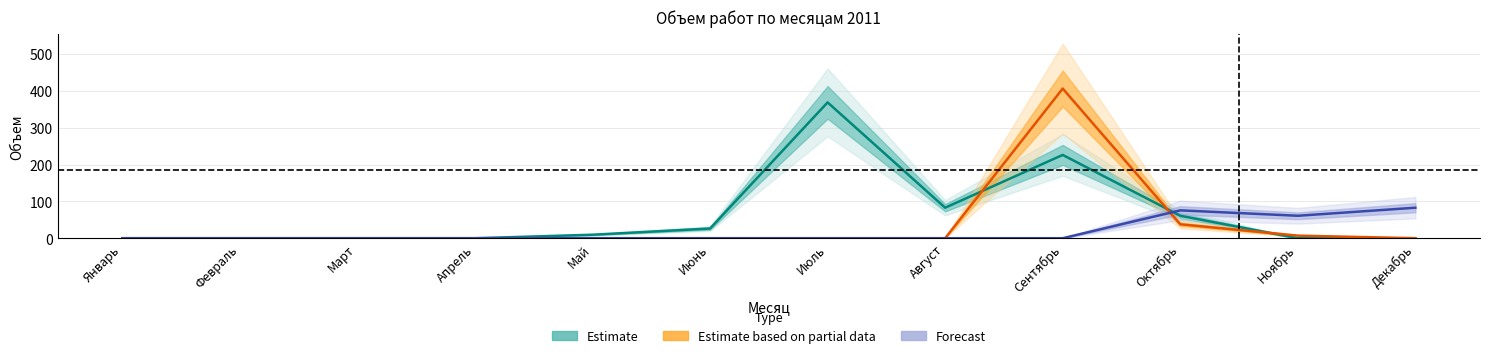

True or false: Forecast has more than 1 interior local peaks.

False